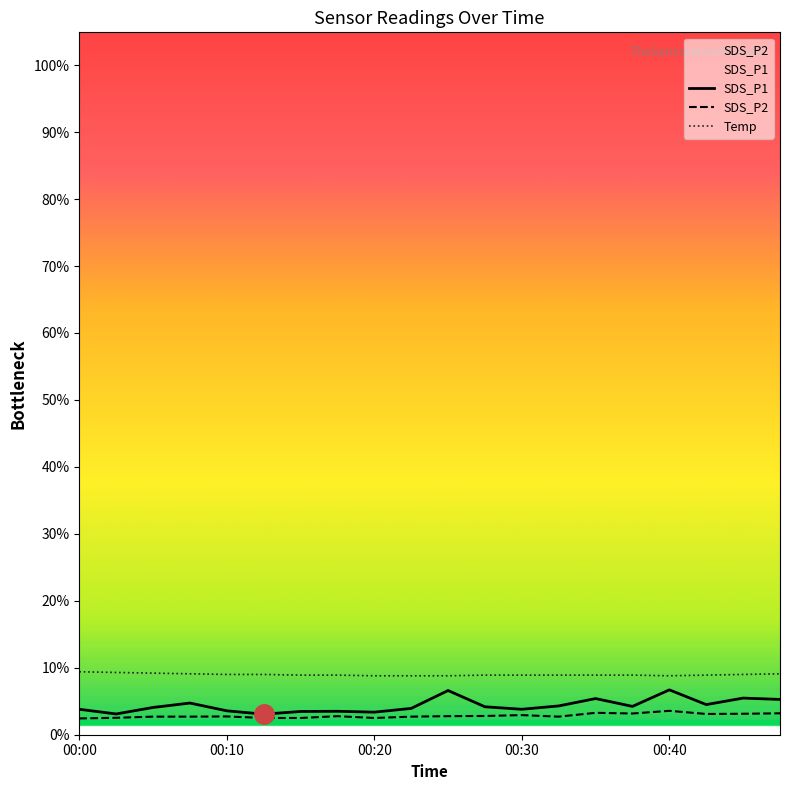

At which category is the sum across all series the highest?

00:40